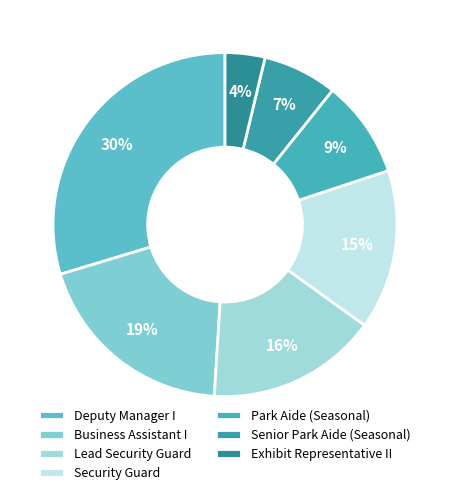

Which slice is the largest?

Deputy Manager I